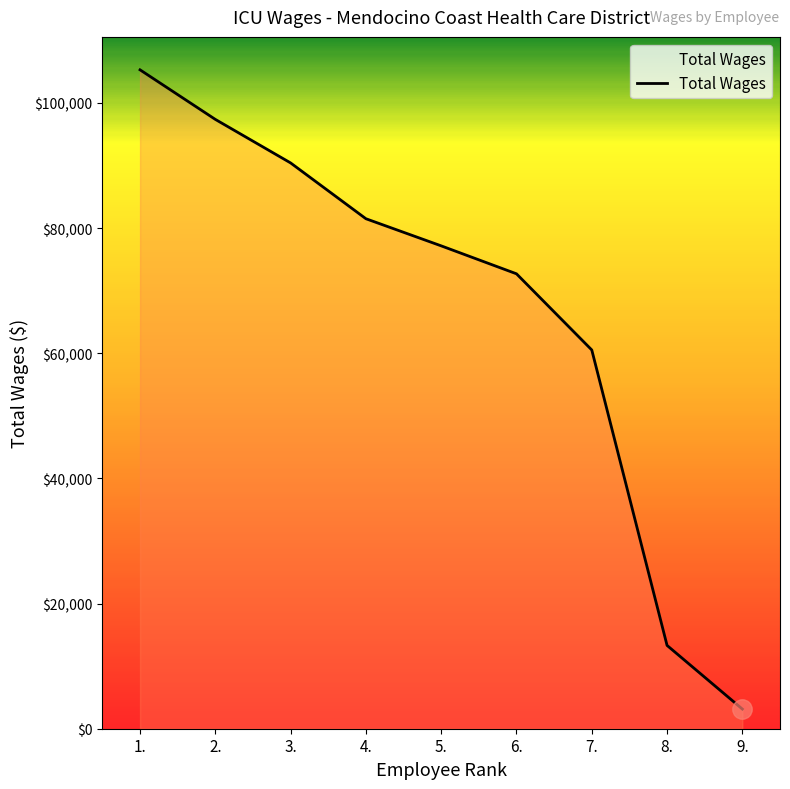

Where does the data first go above 77165?

1.